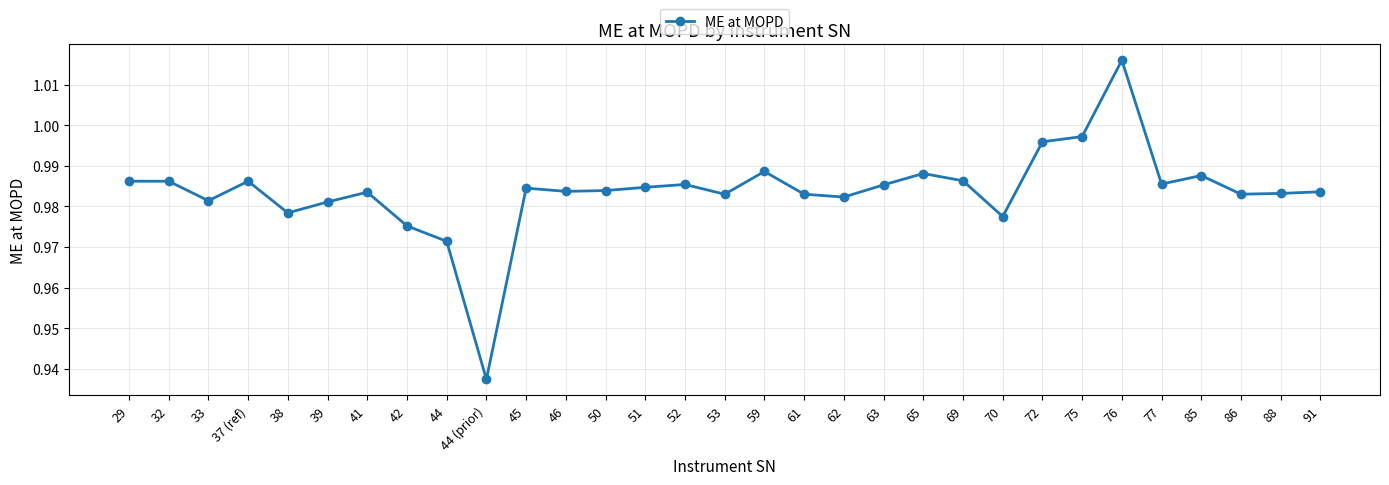

Which has a higher value, 44 or 63?

63